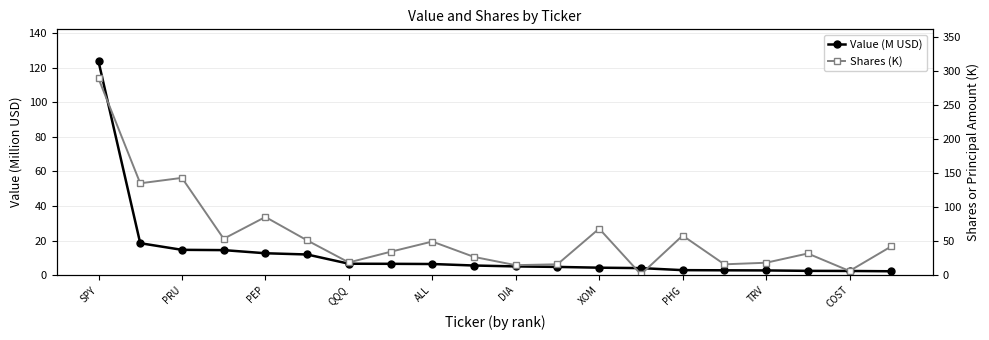

What is the average value of the Shares (K) series?

57.9